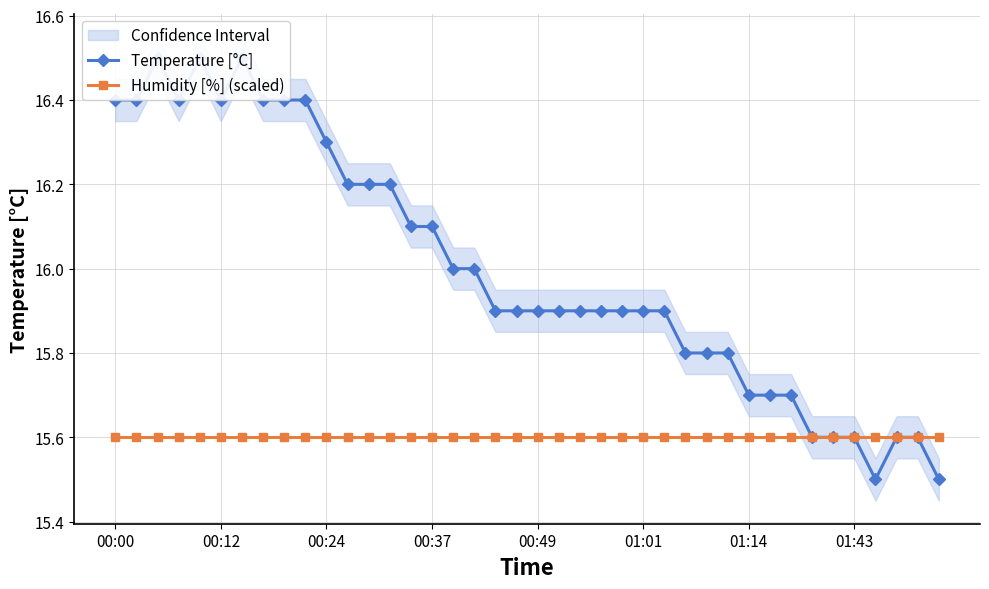

True or false: Temperature [°C] has a value of 21.5 at 01:43.

False